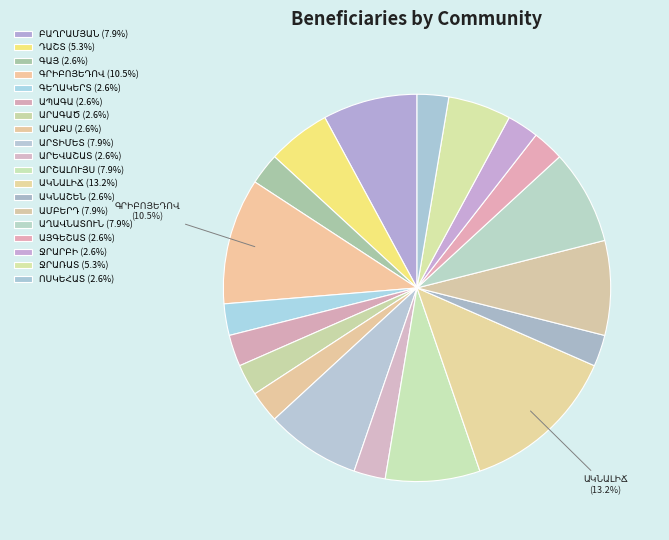

Count the number of slices in the pie.

19